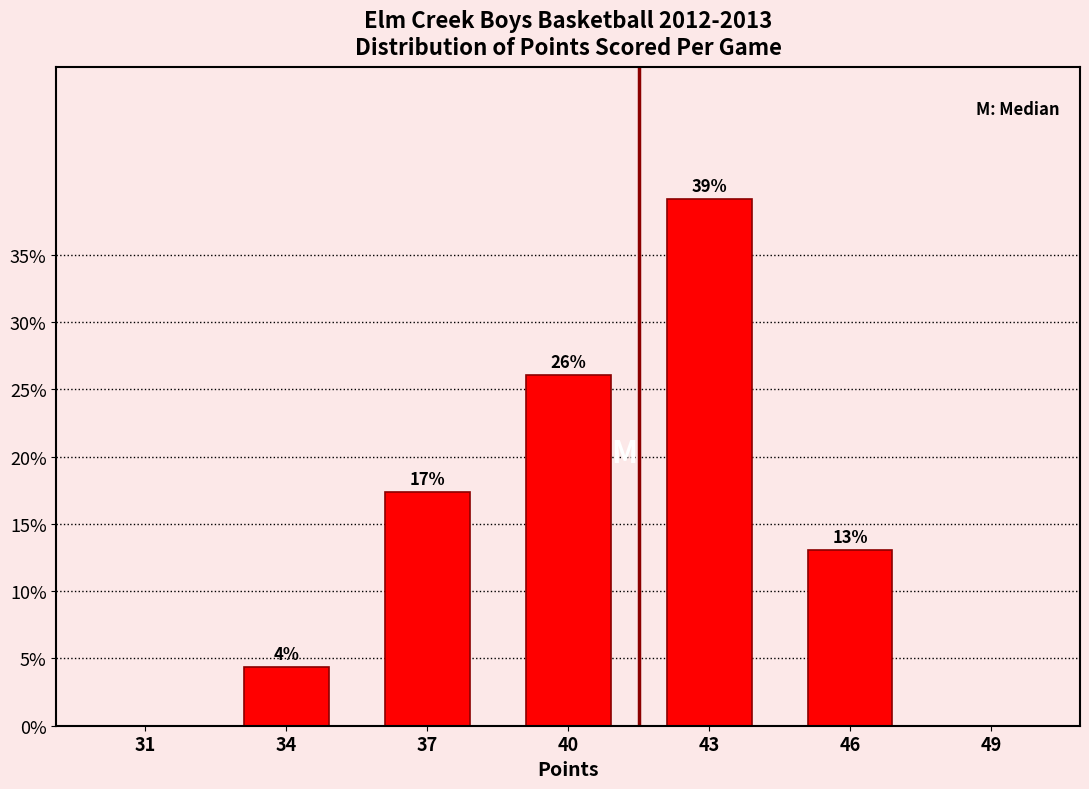

Between 34 and 49, which is larger?

34